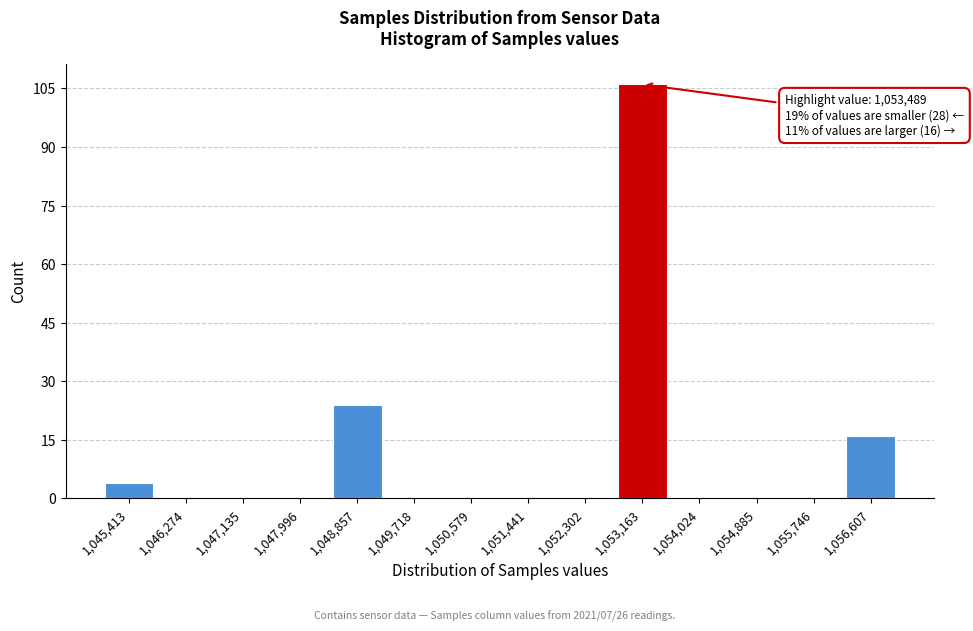

Reading left to right, extract all data points from this chart.

1,045,413=4	1,046,274=0	1,047,135=0	1,047,996=0	1,048,857=24	1,049,718=0	1,050,579=0	1,051,441=0	1,052,302=0	1,053,163=106	1,054,024=0	1,054,885=0	1,055,746=0	1,056,607=16